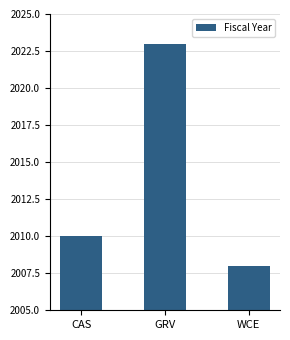

Is it true that the value at WCE is 3146?

False